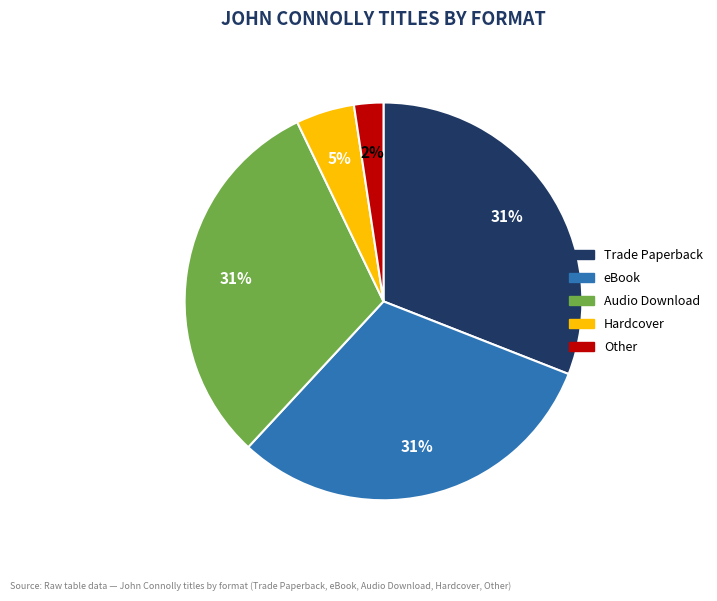

What percentage is the Trade Paperback slice, to the nearest percent?

31%